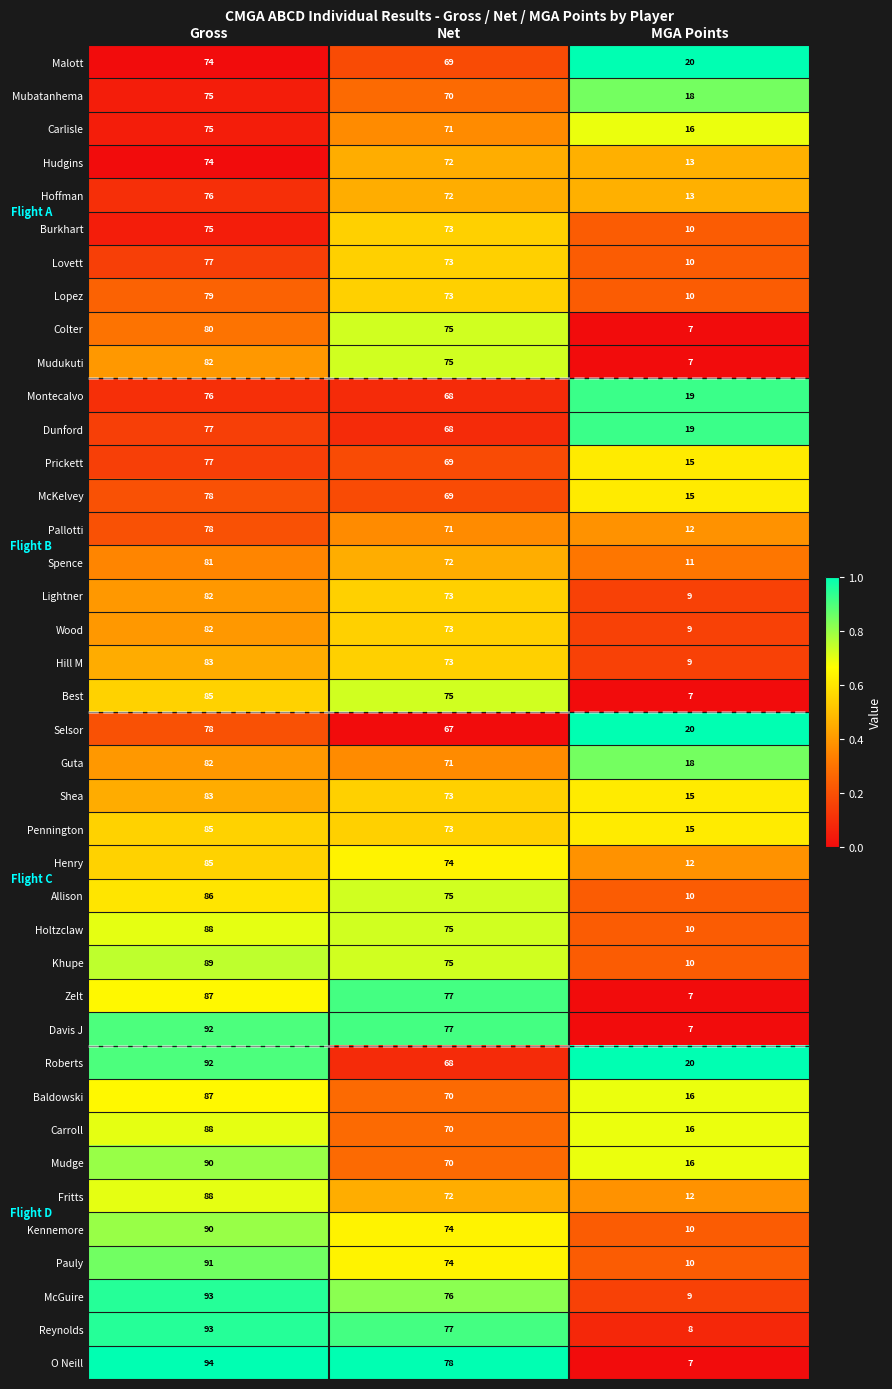

How many distinct data groups are displayed?

40